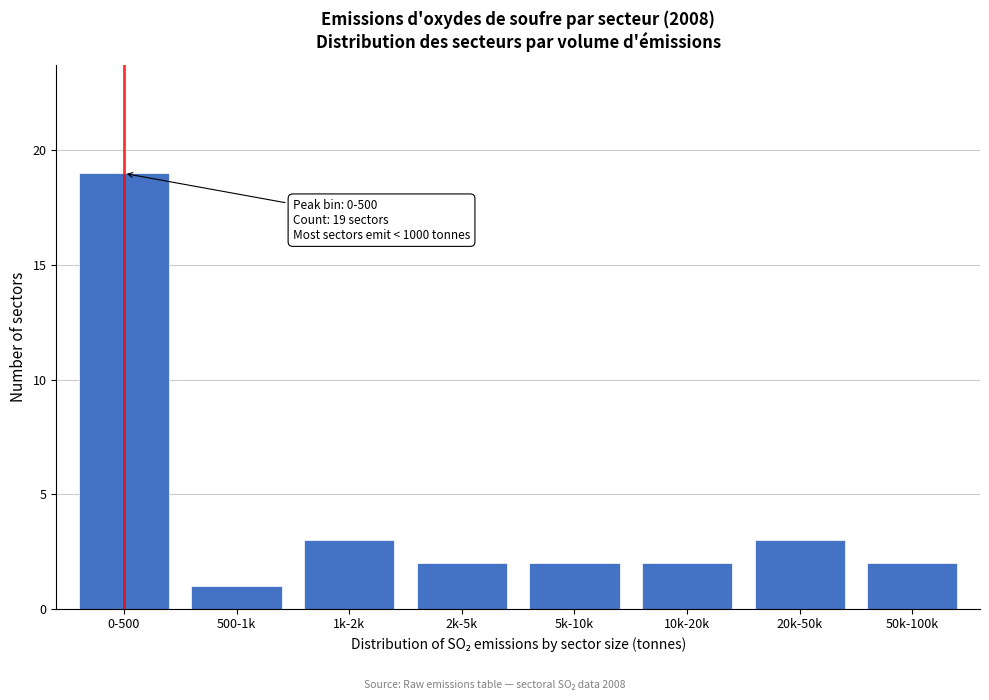

Reading left to right, transcribe all the data shown in this chart.

19	1	3	2	2	2	3	2